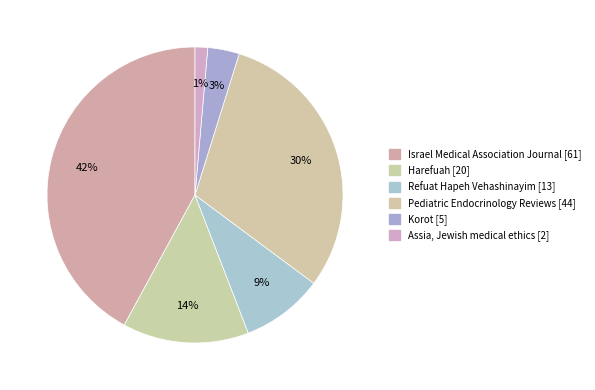

Rank the categories by value from highest to lowest.

Israel Medical Association Journal, Pediatric Endocrinology Reviews, Harefuah, Refuat Hapeh Vehashinayim, Korot, Assia, Jewish medical ethics